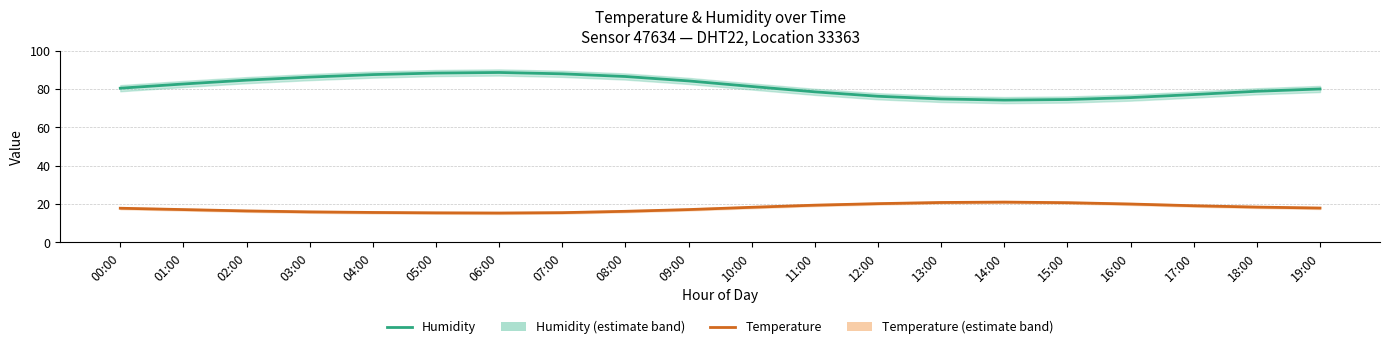

True or false: Temperature and Humidity cross at least once.

False